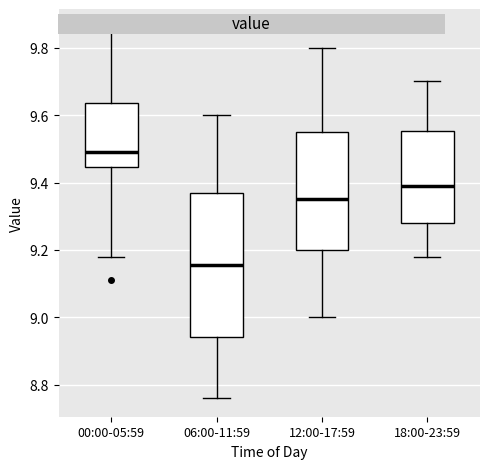

Which box has the lowest median line?

06:00-11:59